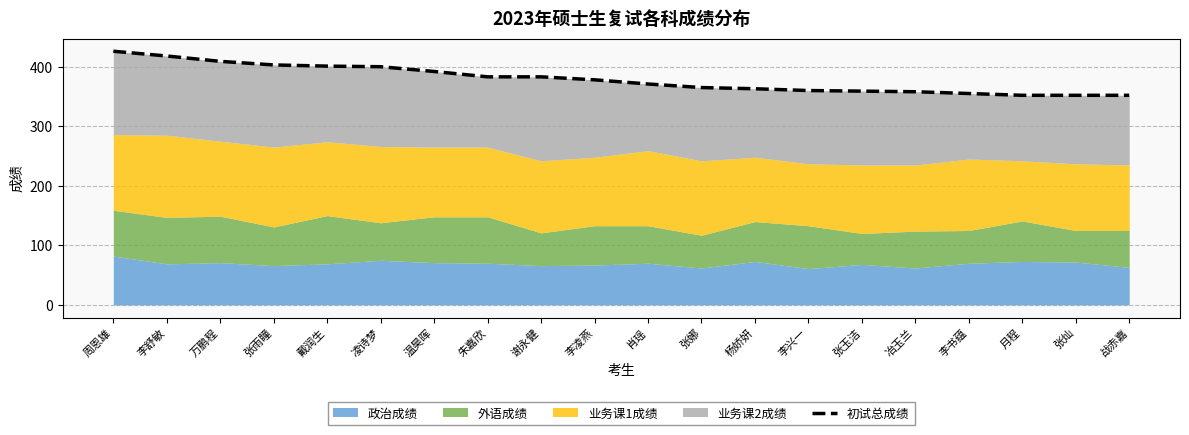

True or false: the data has more than 0 interior local peaks.

False